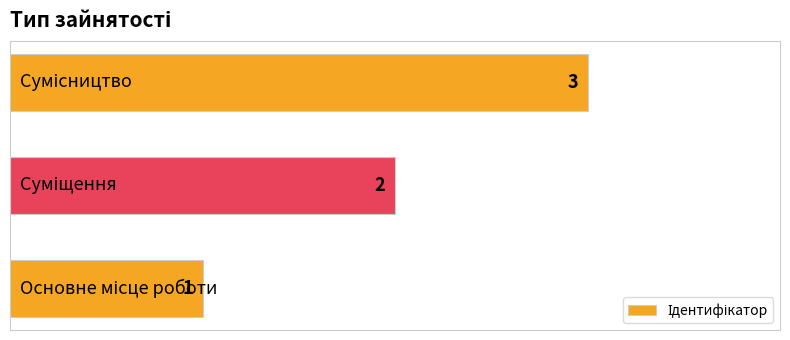

How many series are shown in this chart?

1